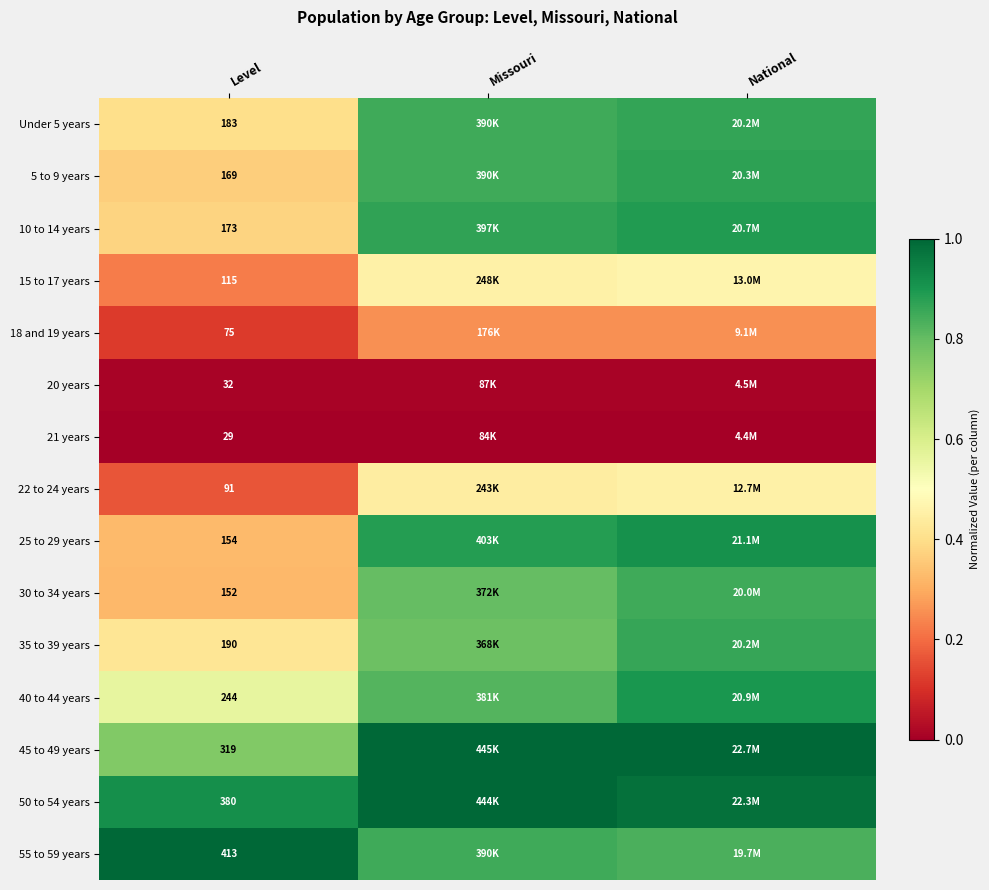

List the series in order of their peak value, highest first.

45 to 49 years, 55 to 59 years, 50 to 54 years, 25 to 29 years, 40 to 44 years, 10 to 14 years, 5 to 9 years, Under 5 years, 35 to 39 years, 30 to 34 years, 15 to 17 years, 22 to 24 years, 18 and 19 years, 20 years, 21 years